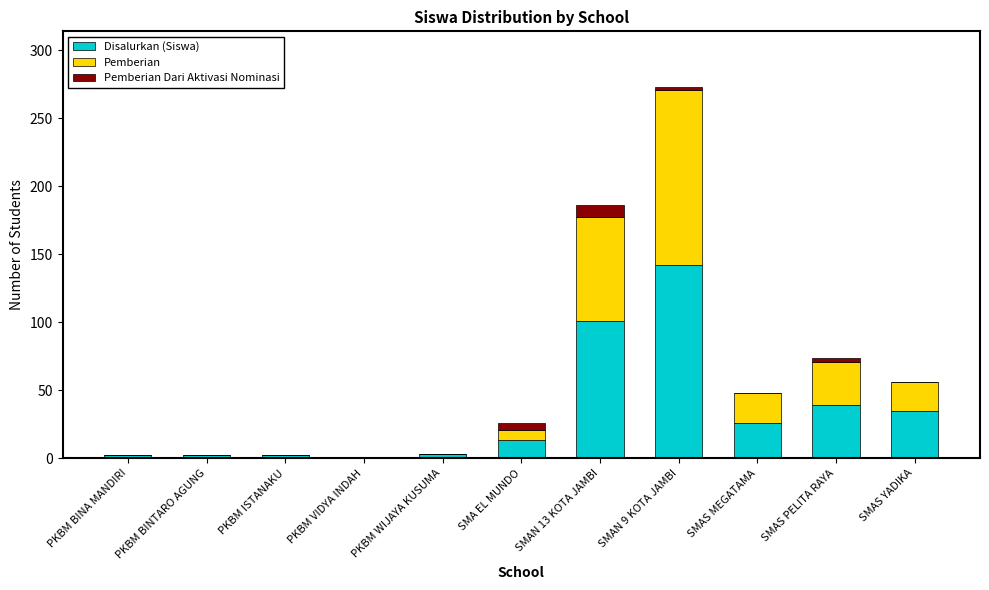

At which category is the sum across all series the highest?

SMAN 9 KOTA JAMBI